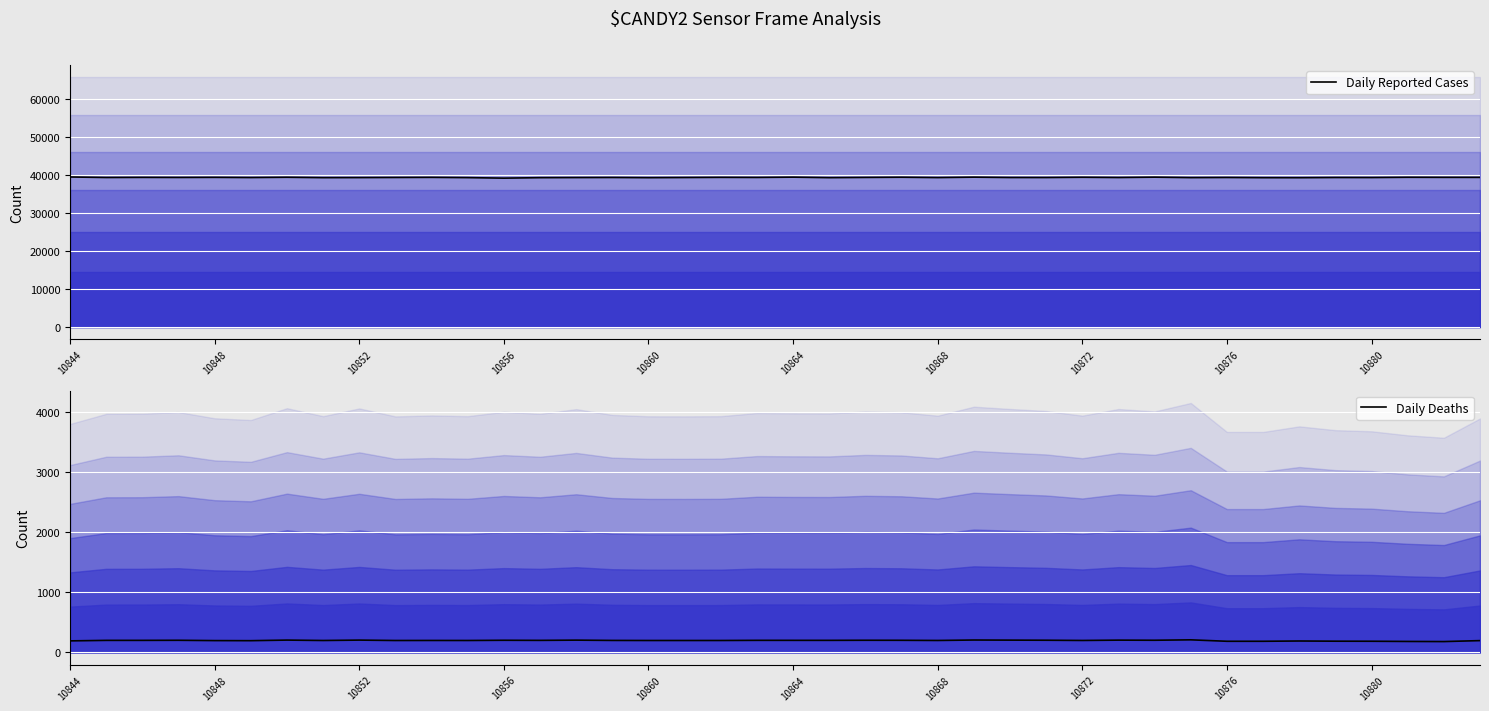

What is the minimum value for Daily Deaths?

178.9